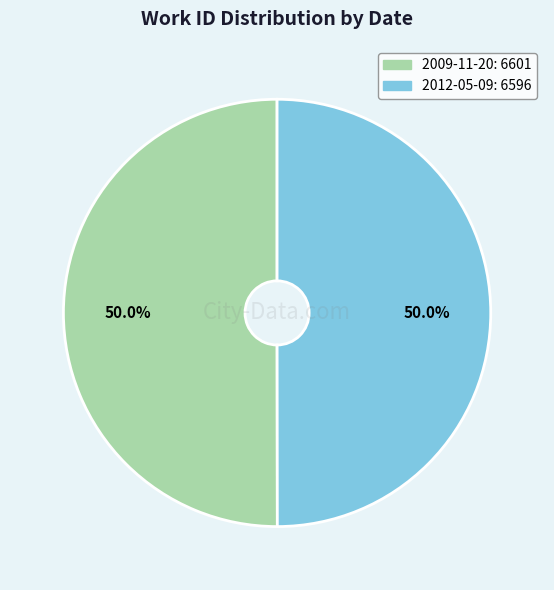

How much of the chart is everything except 2012-05-09?

50.0%